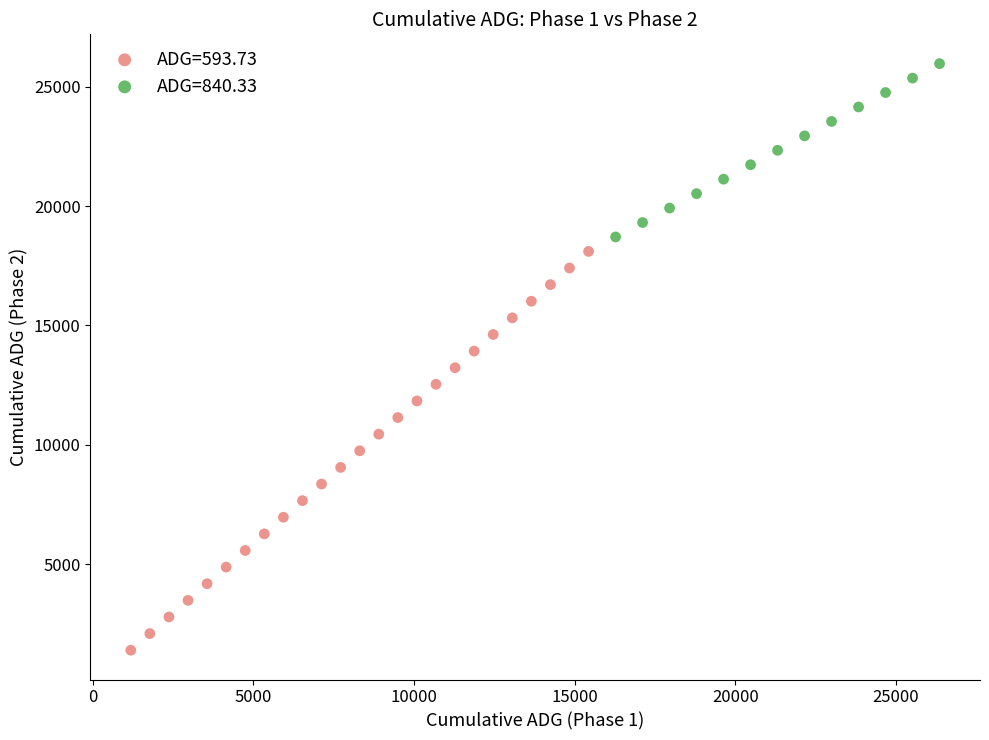

Which series reaches the minimum Y coordinate?

ADG=593.73